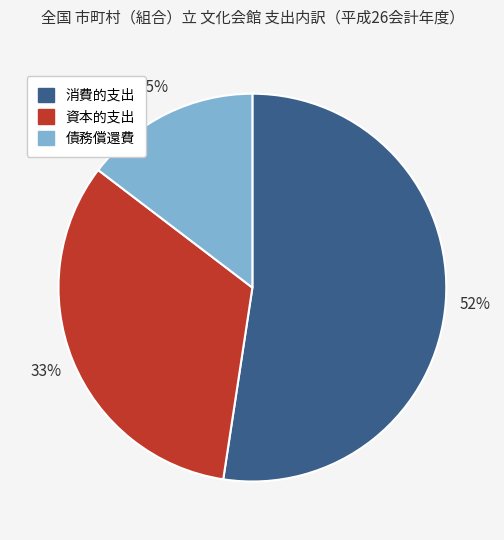

To the nearest percent, what is the difference between the 消費的支出 and 資本的支出 slice percentages?

19%